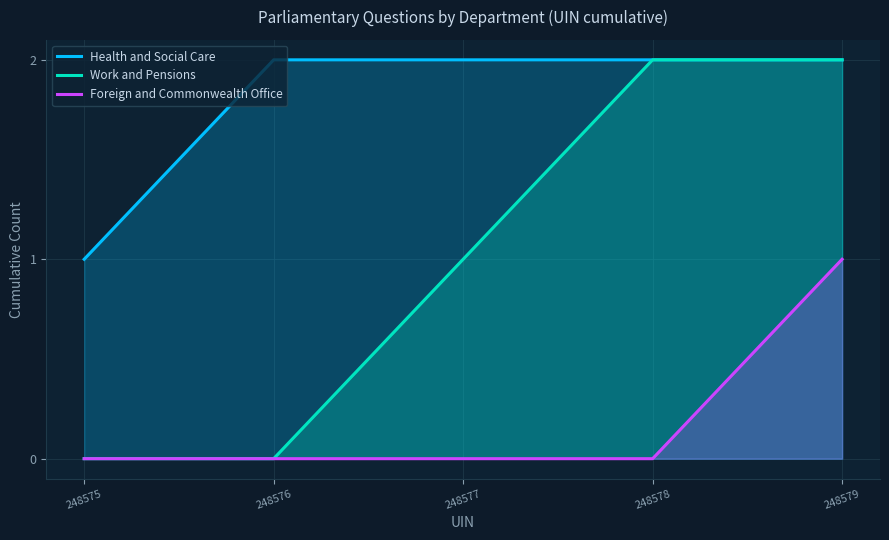

At which category is the sum across all series the highest?

248579